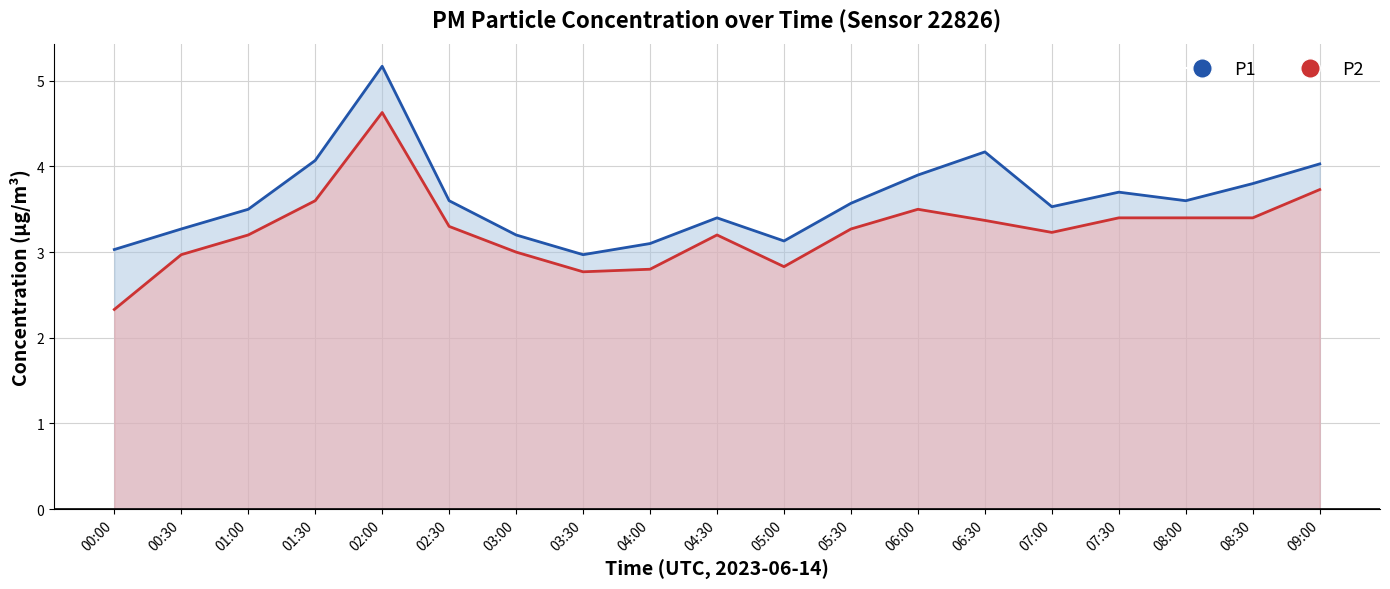

At how many categories does at least one series exceed 4?

4